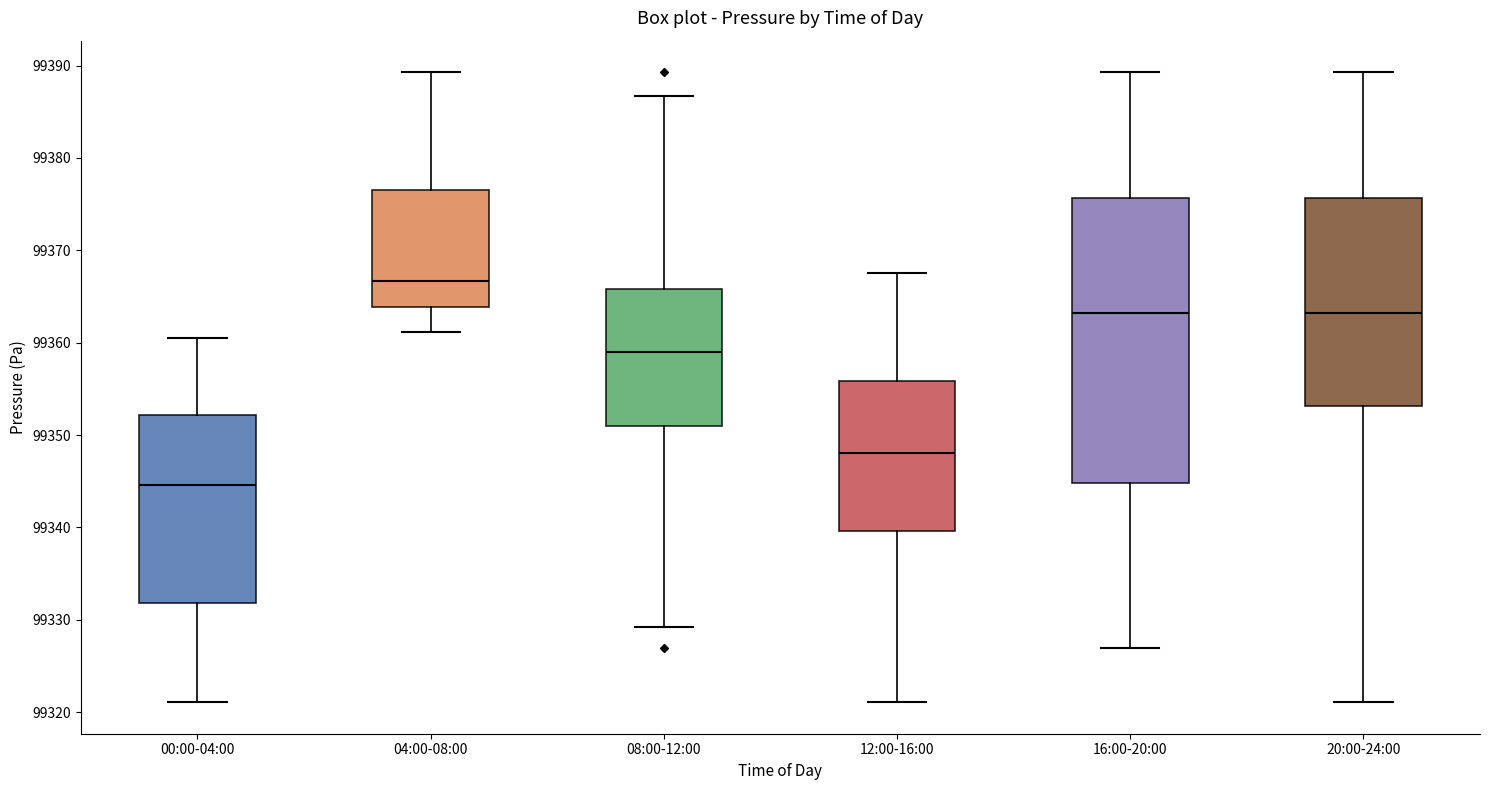

Reading left to right, transcribe this box plot: for each box, give where its median line is, the range the box spans, and where its two whiskers end, as read against the y-axis. The values are not printed on the chart, so give them approximately, as read against the axis.

00:00-04:00: median 99345, box 99332 to 99352, whiskers 99321 to 99361
04:00-08:00: median 99367, box 99364 to 99377, whiskers 99361 to 99389
08:00-12:00: median 99359, box 99351 to 99366, whiskers 99329 to 99387
12:00-16:00: median 99348, box 99340 to 99356, whiskers 99321 to 99368
16:00-20:00: median 99363, box 99345 to 99376, whiskers 99327 to 99389
20:00-24:00: median 99363, box 99353 to 99376, whiskers 99321 to 99389